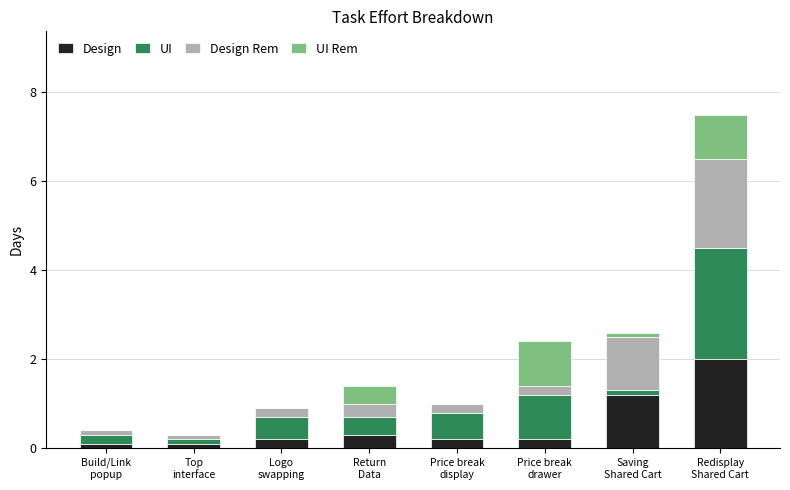

What is the maximum value for Design?

2.0